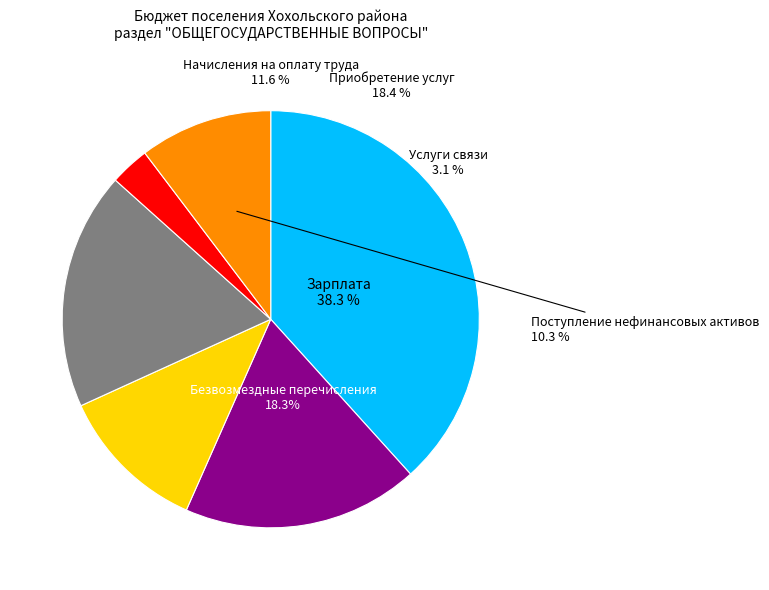

Is it true that Безвозмездные перечисления is 18% of the pie?

True